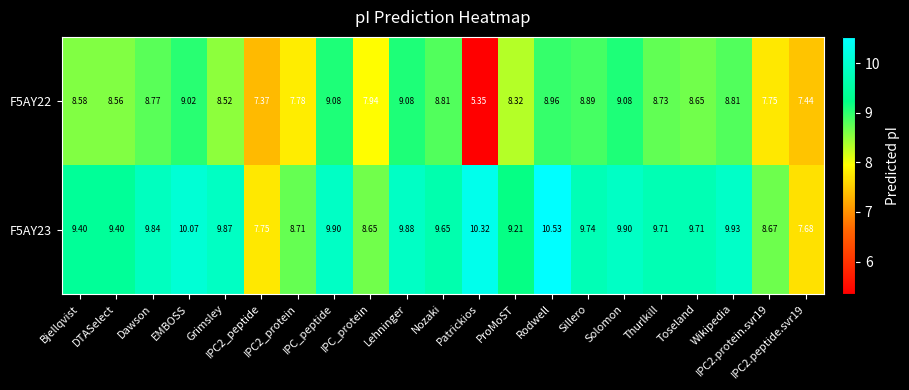

Rank the series at IPC_peptide from lowest to highest value.

F5AY22, F5AY23